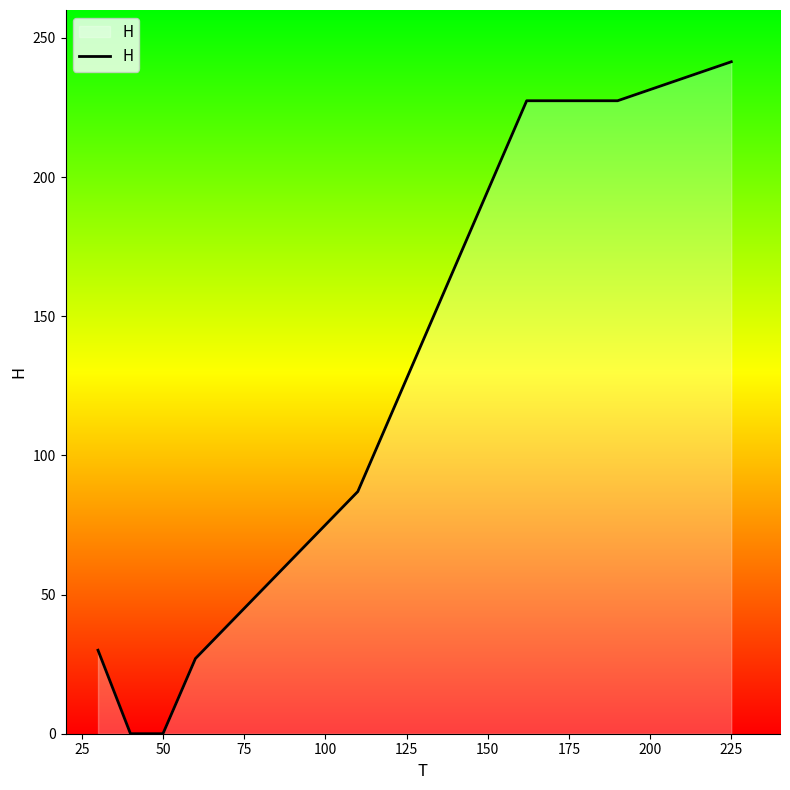

What is the difference between the maximum and minimum values?

241.4